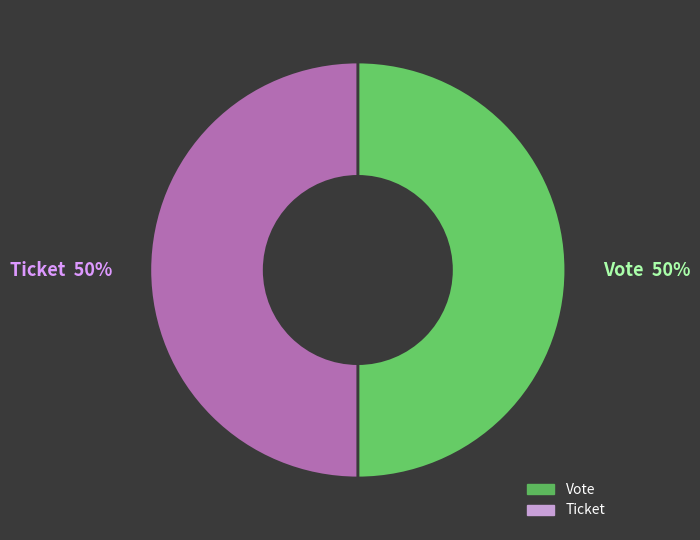

What percentage is the Vote slice, to the nearest percent?

50%